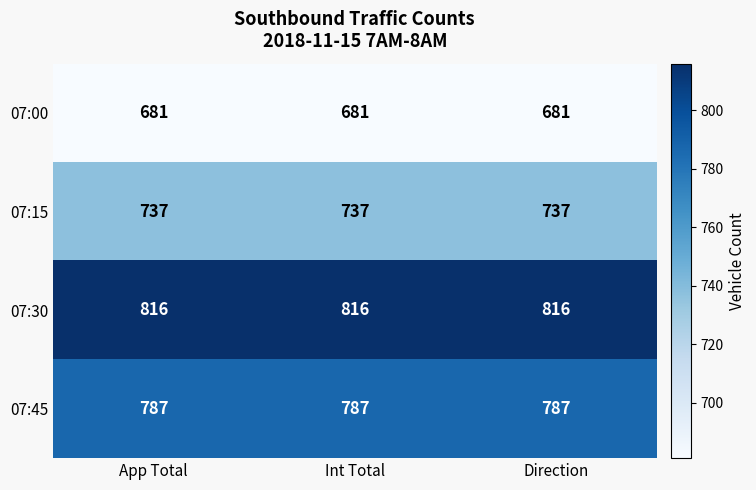

Which series has the largest total across all categories?

07:30